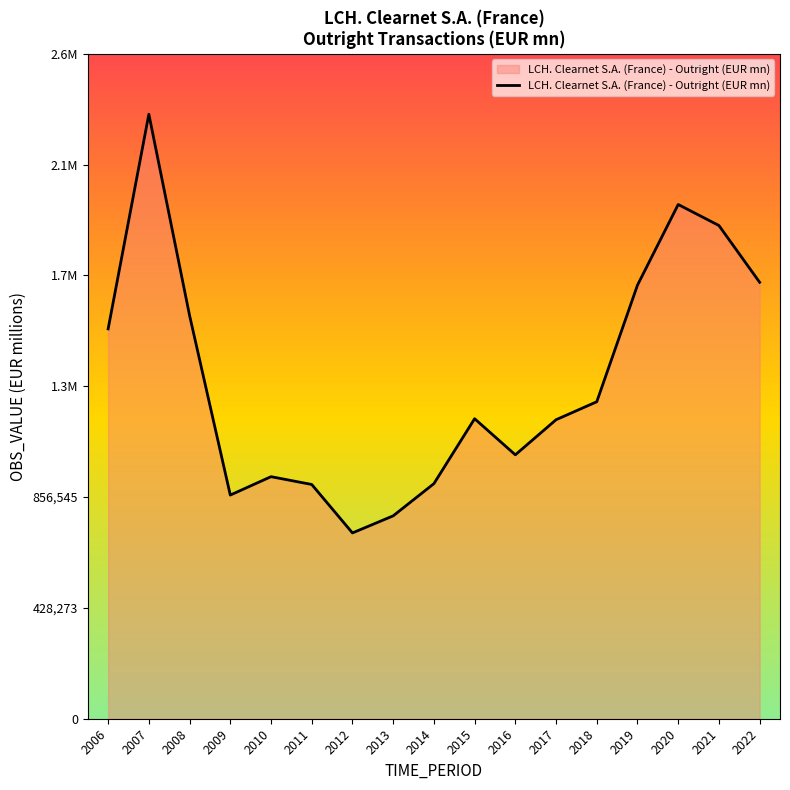

The chart shows a value of 1155437.1 at 2017. True or false?

True